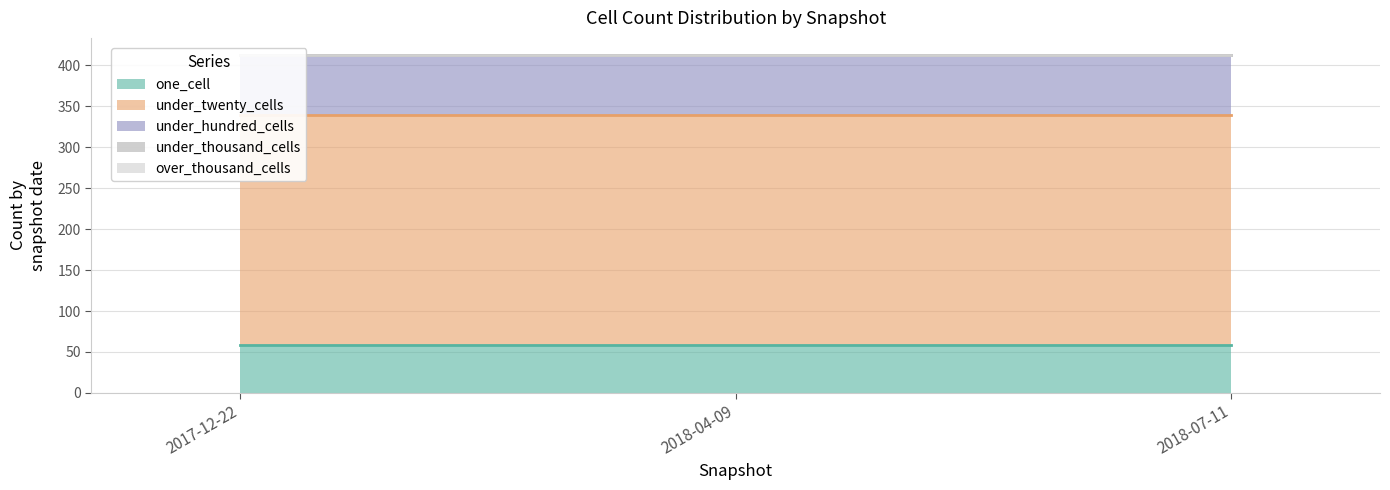

How many lines are shown in the chart?

5